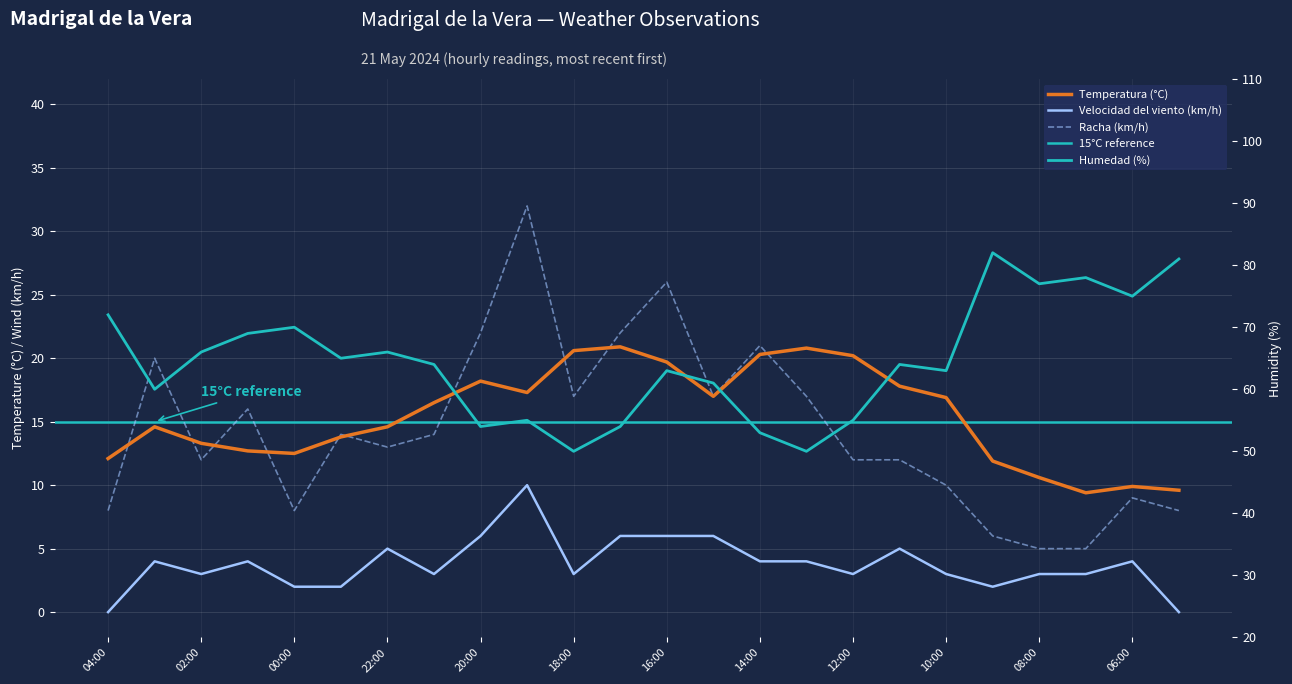

At which category does Temperatura (°C) reach its first local peak?

03:00